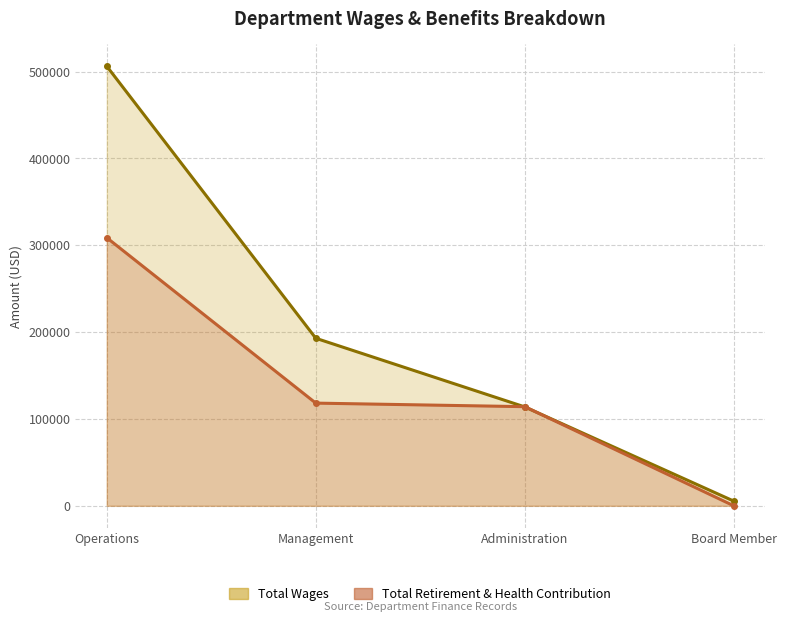

Reading left to right, what are all the values shown in this chart?

Total Wages: Operations=506105	Management=192897	Administration=113860	Board Member=5400
Total Retirement & Health Contribution: Operations=308657	Management=118236	Administration=114141	Board Member=0